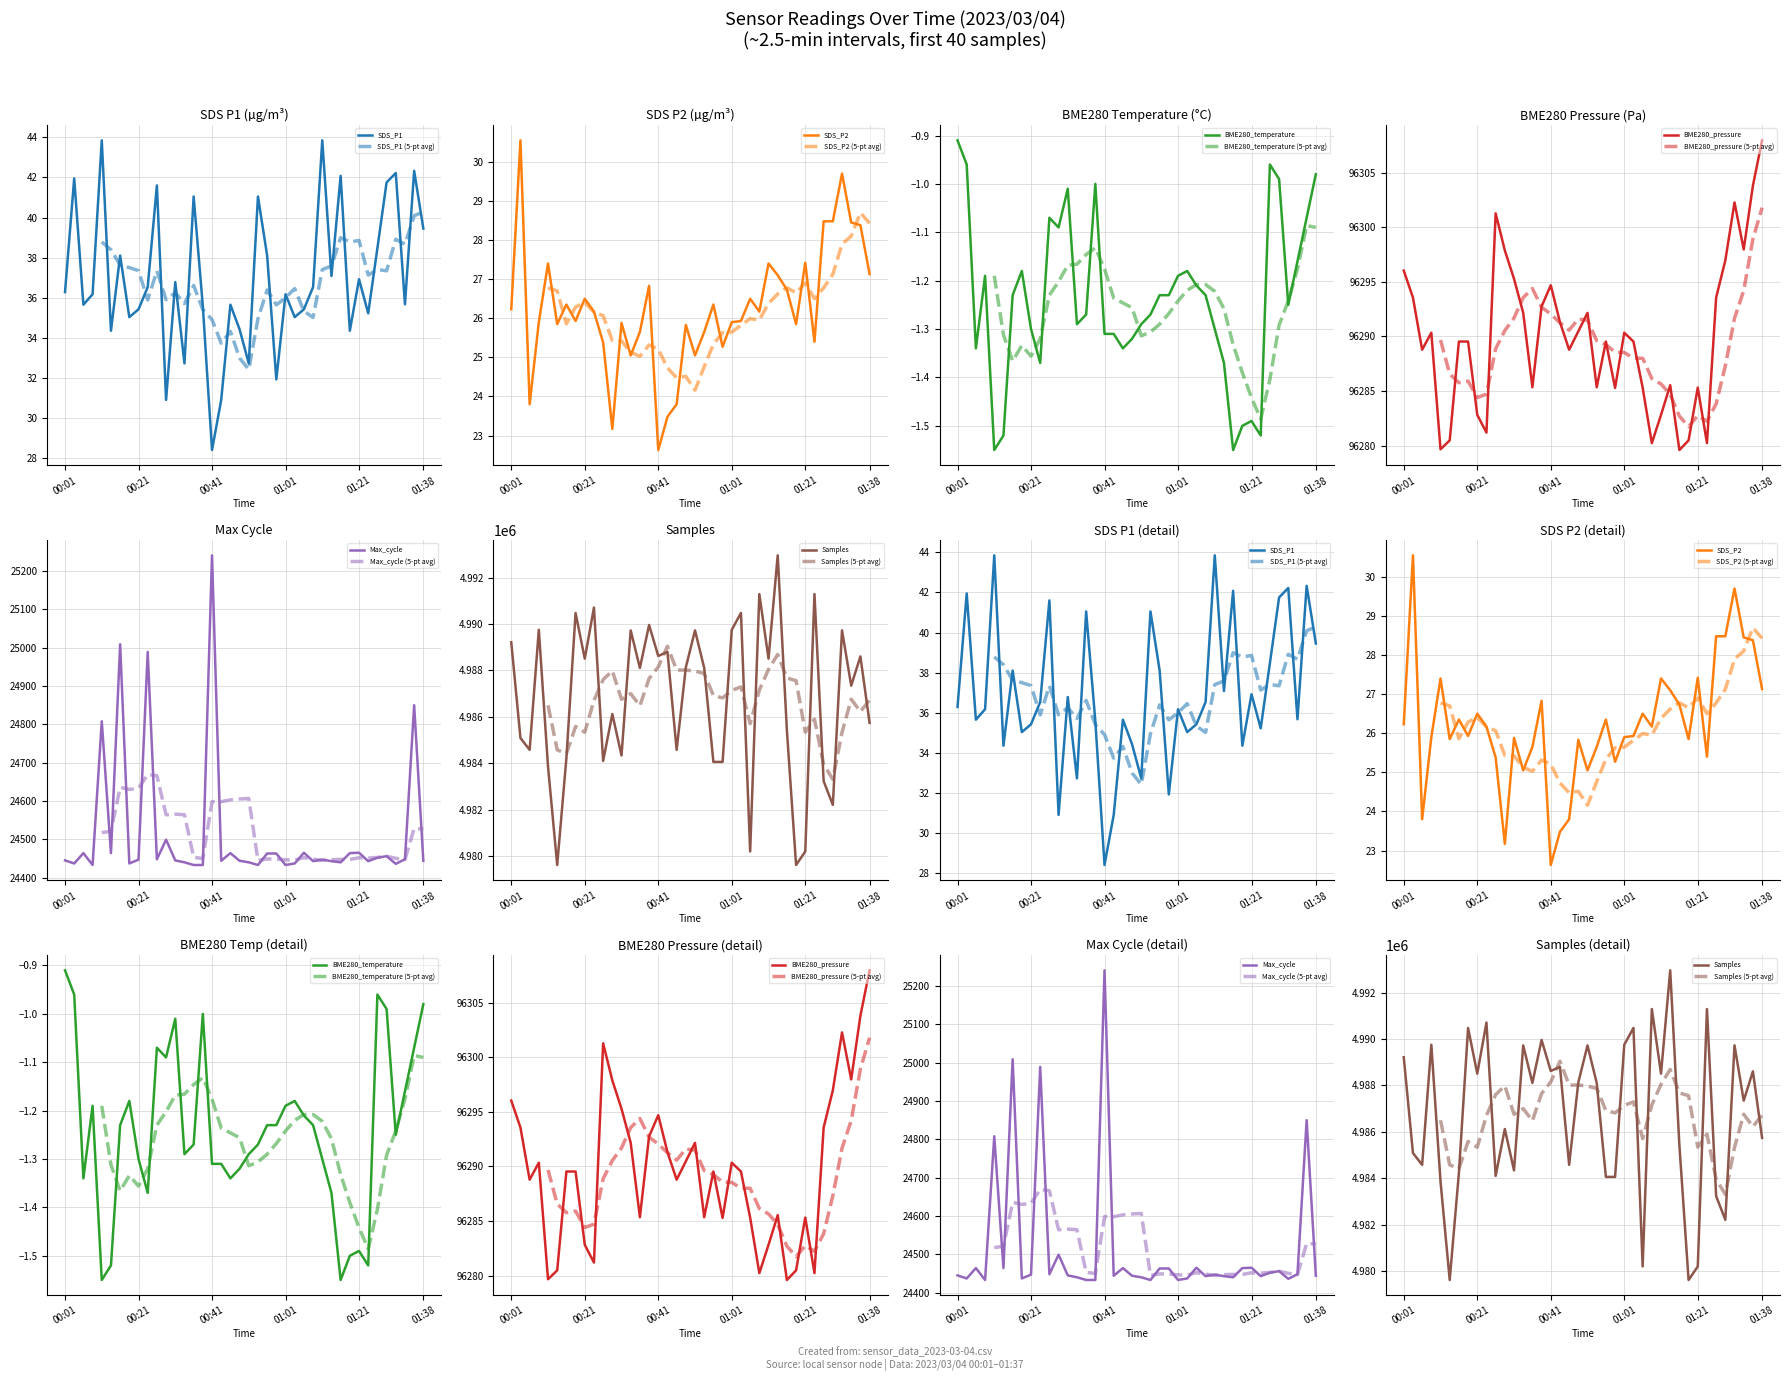

What is the difference between the maximum and minimum values in the SDS_P2 series?

7.9